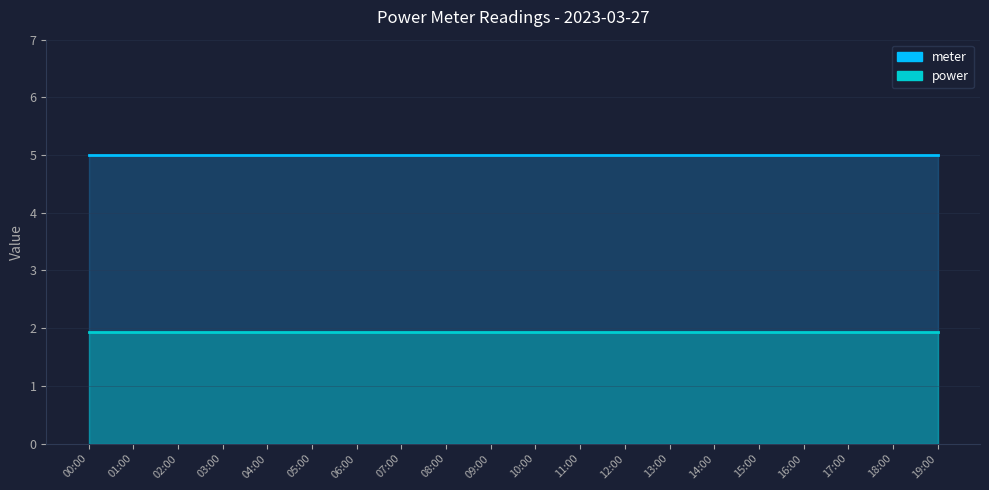

What is the value of the meter point at the 17th from the left?

5.0